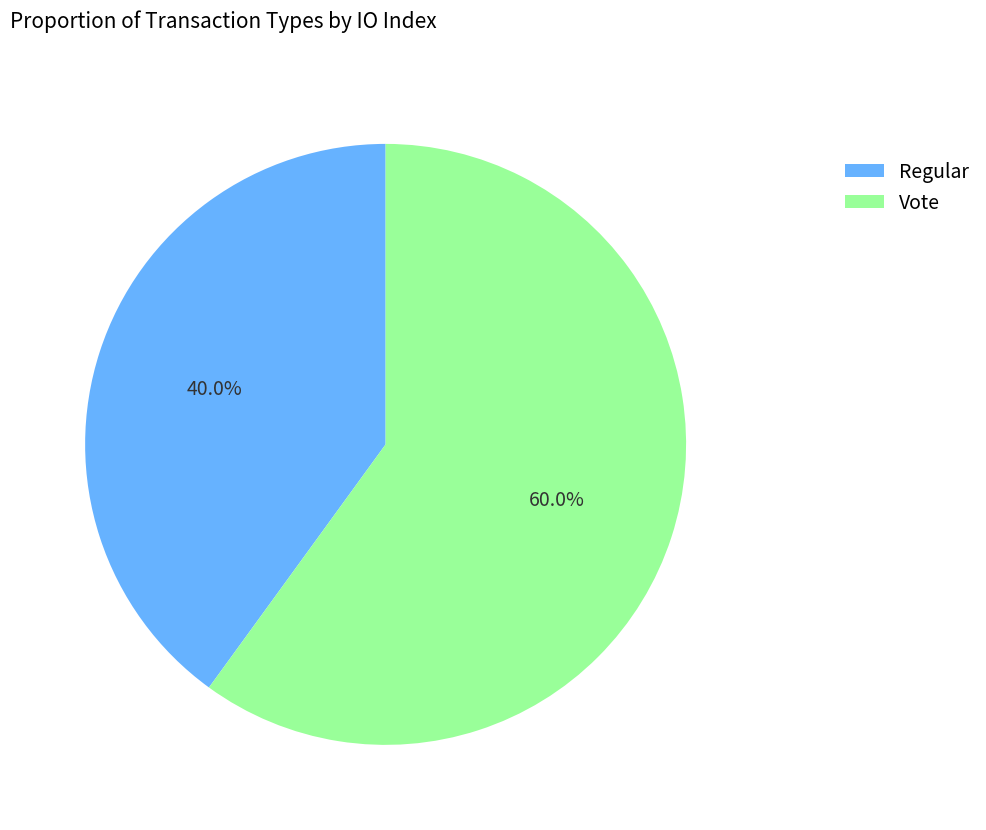

What is the ratio of the value at Regular to the value at Vote?

0.7